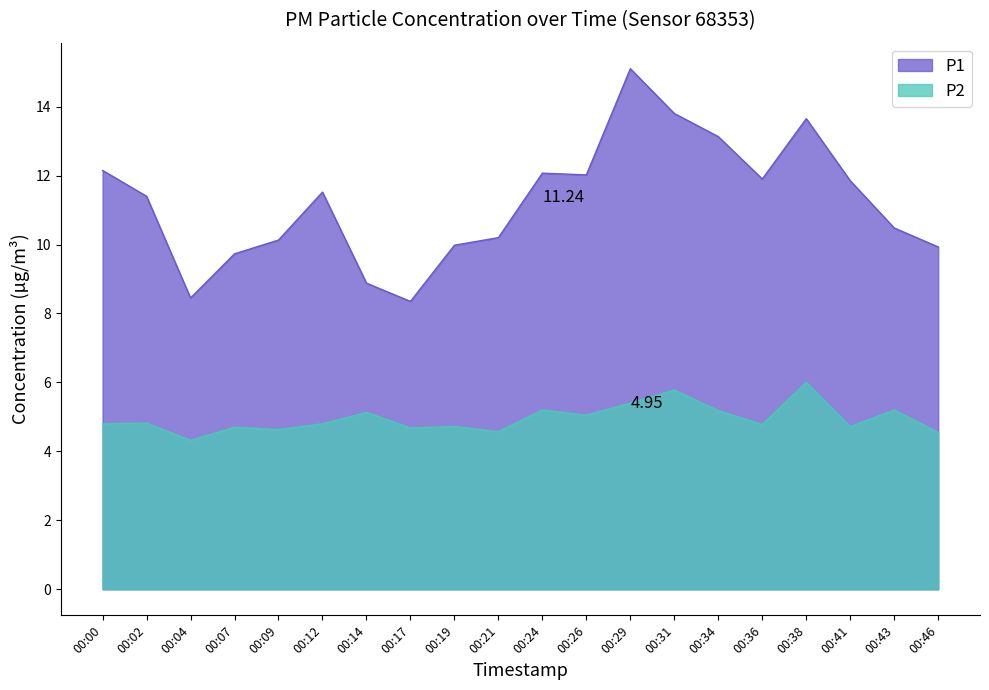

What is the highest value of the P2 series?

6.0